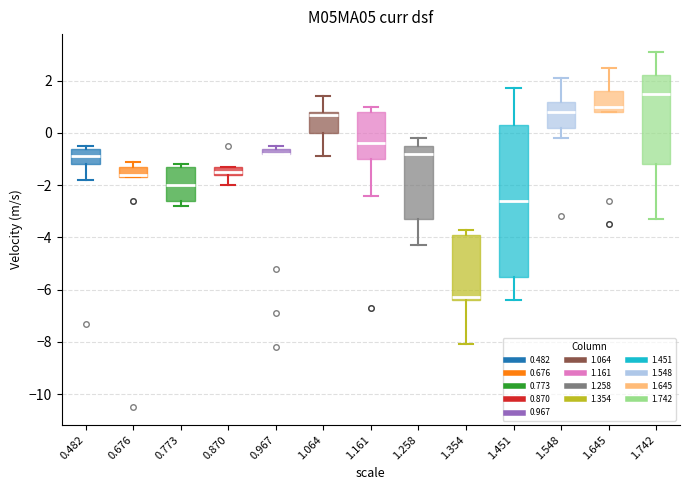

Which box is the tallest, from its lower edge to its upper edge?

1.451